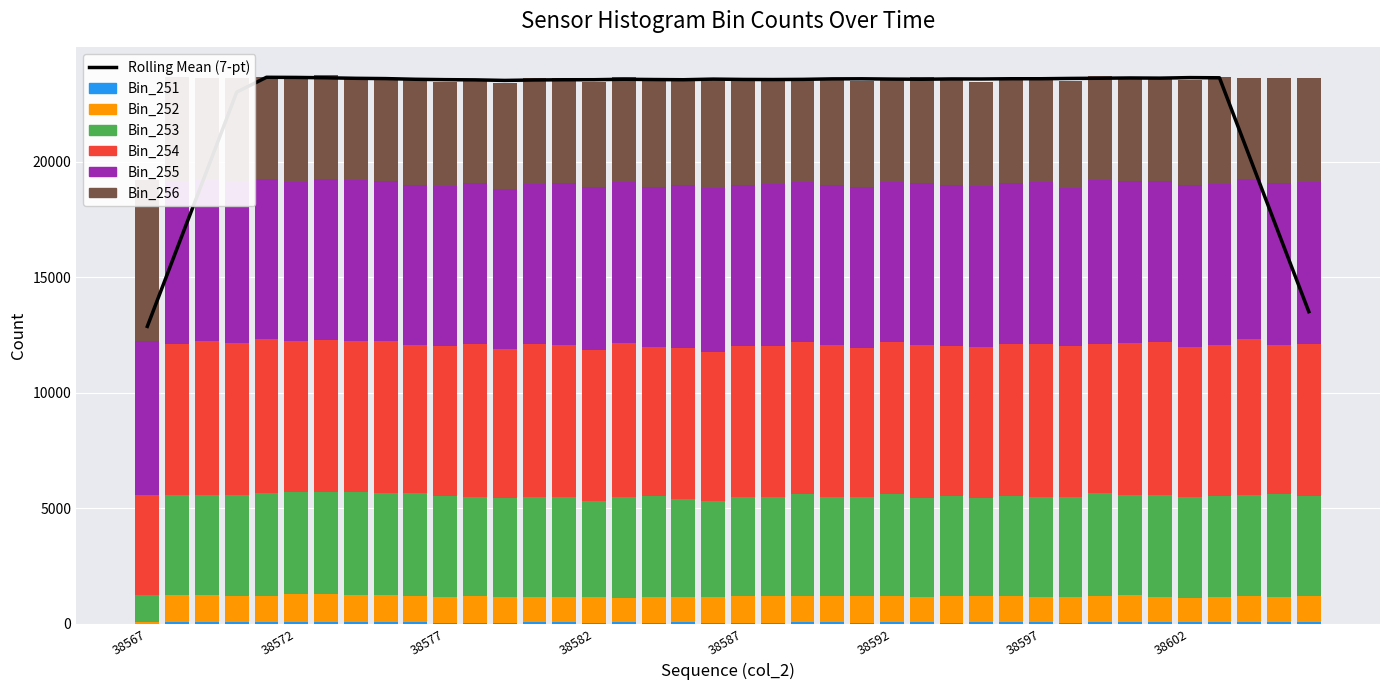

How many groups of bars are there?

40